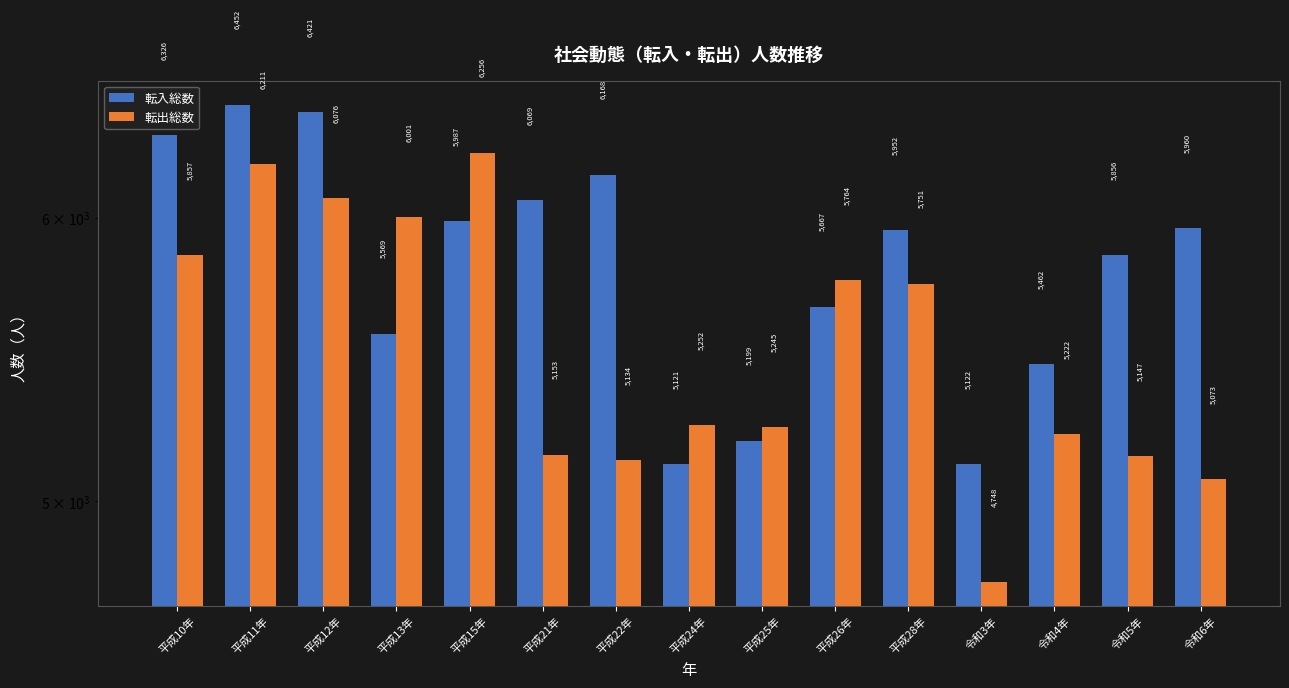

How many groups of bars are there?

15